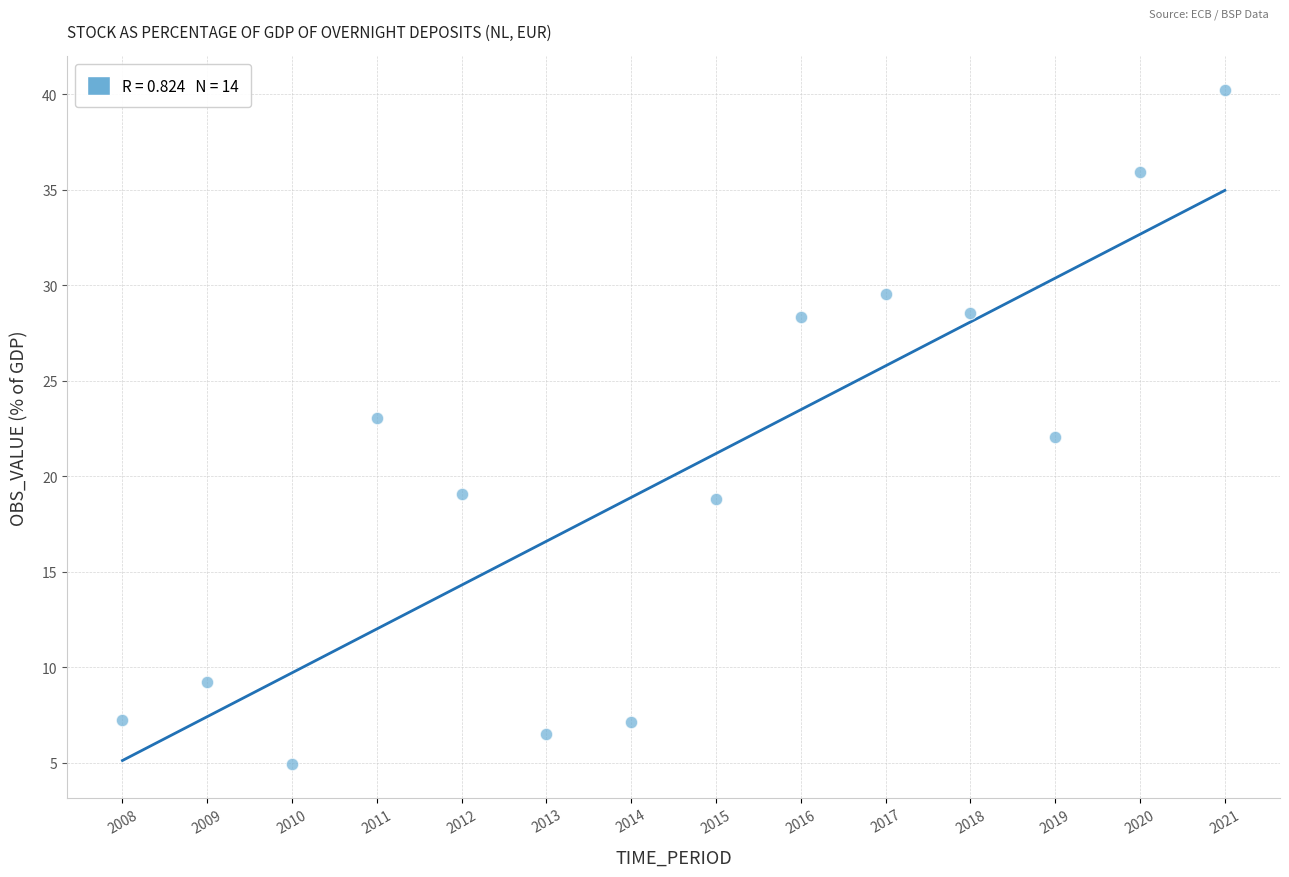

What is the range of X values (max minus min)?

13.0